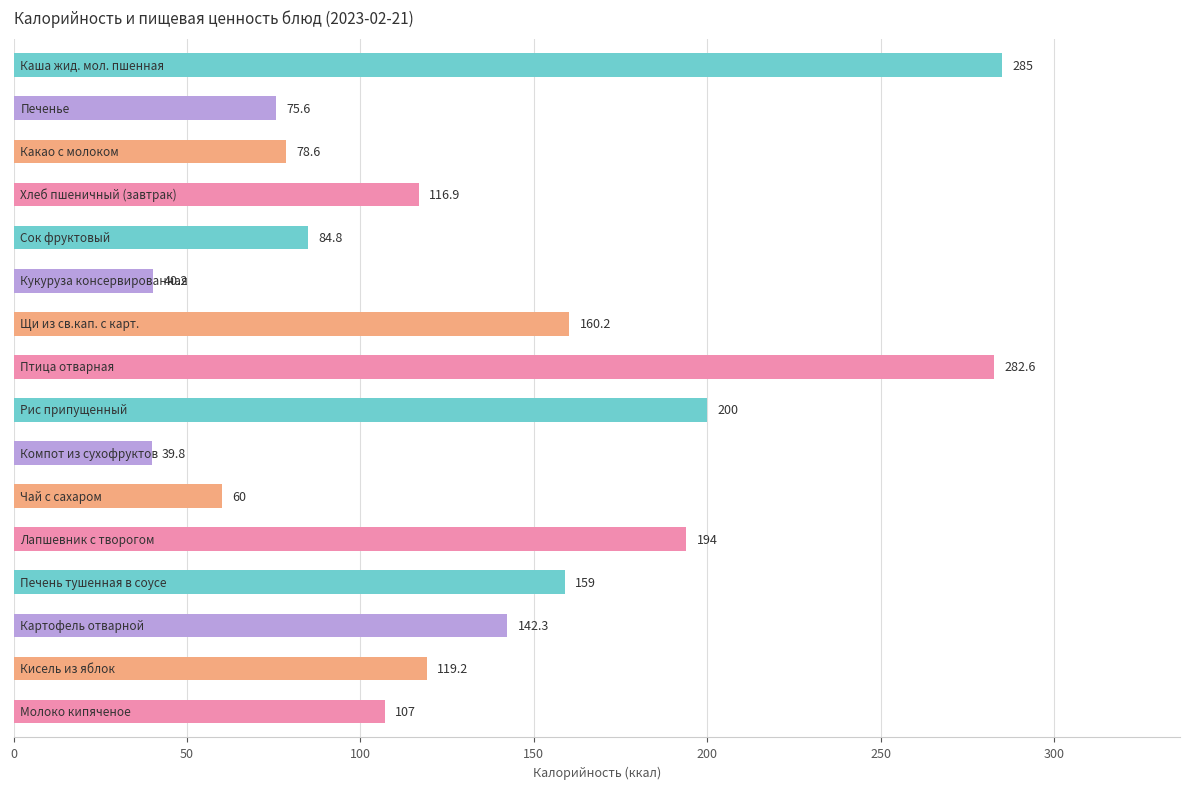

How many values are below 119?

8